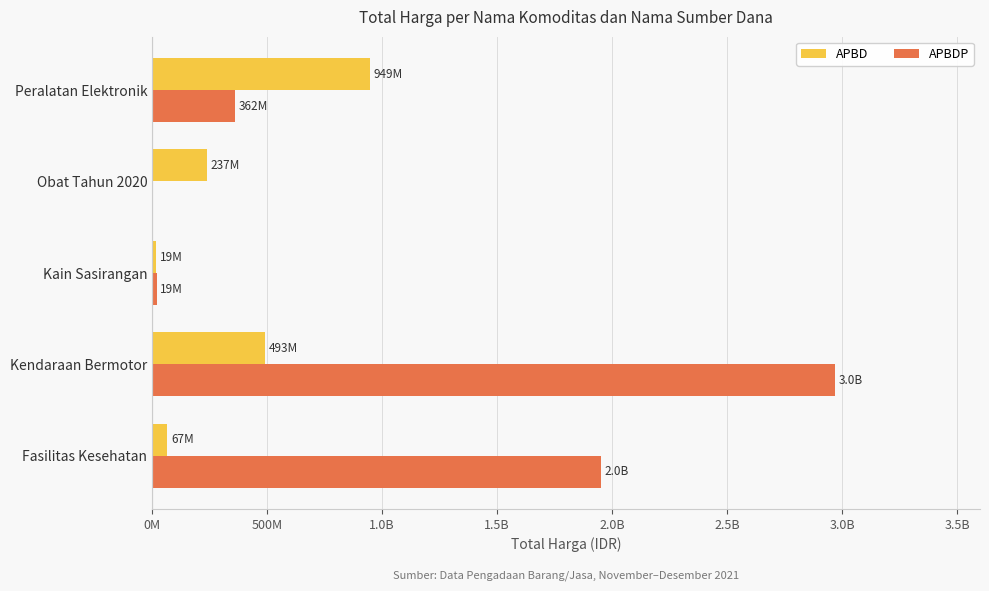

What are all the series names shown in the legend?

APBD, APBDP